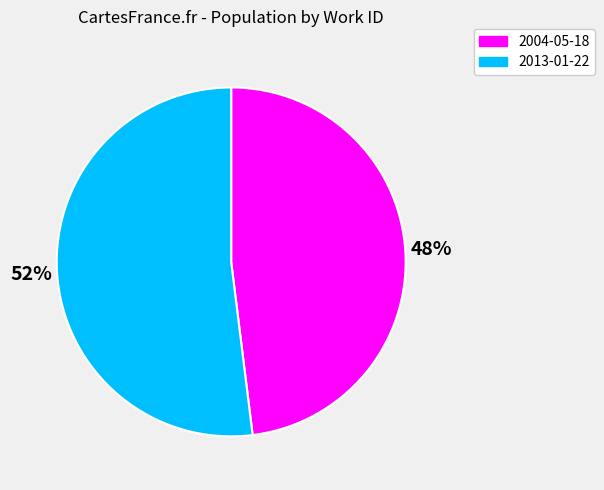

Which has a higher value, 2013-01-22 or 2004-05-18?

2013-01-22